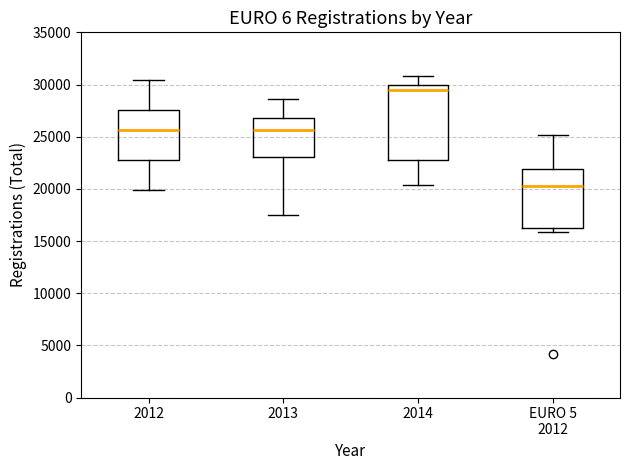

Reading left to right, read every box against the y-axis: the position of its median line, the range the box covers, and the ends of its whiskers. The values are not printed on the chart, so give them approximately, as read against the axis.

2012: median 25500, box 22500 to 27500, whiskers 20000 to 30500
2013: median 25500, box 23000 to 27000, whiskers 17500 to 28500
2014: median 29500, box 22500 to 30000, whiskers 20500 to 31000
EURO 5 2012: median 20000, box 16500 to 22000, whiskers 16000 to 25000